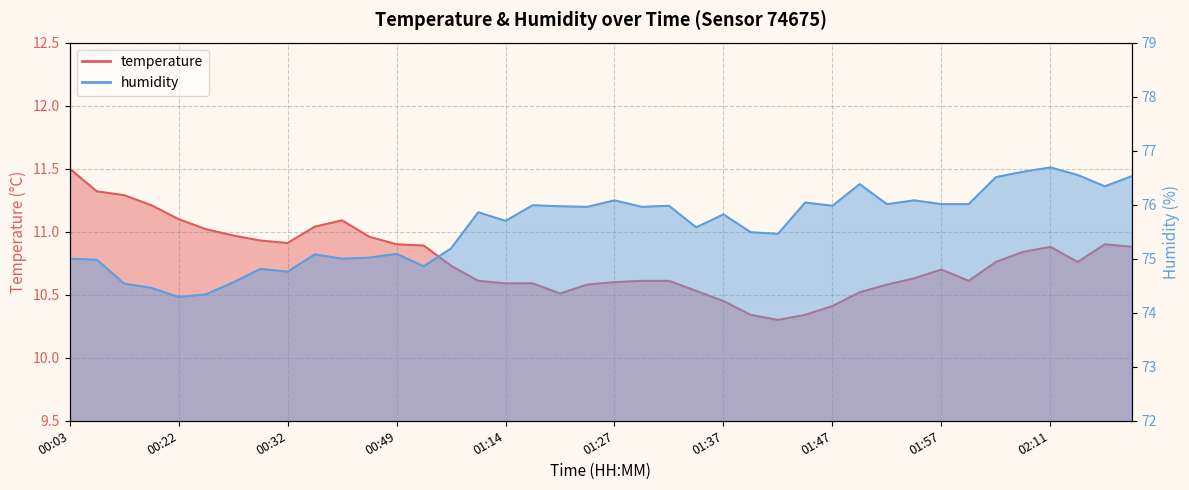

Reading right to left, what are all the values shown in this chart?

temperature: 02:18=10.9	02:16=10.9	02:13=10.8	02:11=10.9	02:08=10.8	02:05=10.8	02:00=10.6	01:57=10.7	01:54=10.6	01:52=10.6	01:49=10.5	01:47=10.4	01:45=10.3	01:42=10.3	01:40=10.3	01:37=10.4	01:35=10.5	01:32=10.6	01:30=10.6	01:27=10.6	01:22=10.6	01:19=10.5	01:16=10.6	01:14=10.6	01:11=10.6	00:57=10.7	00:52=10.9	00:49=10.9	00:43=11.0	00:38=11.1	00:35=11.0	00:32=10.9	00:30=10.9	00:27=11.0	00:25=11.0	00:22=11.1	00:19=11.2	00:17=11.3	00:11=11.3	00:03=11.5
humidity: 02:18=76.5	02:16=76.3	02:13=76.5	02:11=76.7	02:08=76.6	02:05=76.5	02:00=76.0	01:57=76.0	01:54=76.1	01:52=76.0	01:49=76.4	01:47=76.0	01:45=76.0	01:42=75.5	01:40=75.5	01:37=75.8	01:35=75.6	01:32=76.0	01:30=76.0	01:27=76.1	01:22=76.0	01:19=76.0	01:16=76.0	01:14=75.7	01:11=75.9	00:57=75.2	00:52=74.9	00:49=75.1	00:43=75.0	00:38=75.0	00:35=75.1	00:32=74.8	00:30=74.8	00:27=74.6	00:25=74.3	00:22=74.3	00:19=74.5	00:17=74.5	00:11=75.0	00:03=75.0